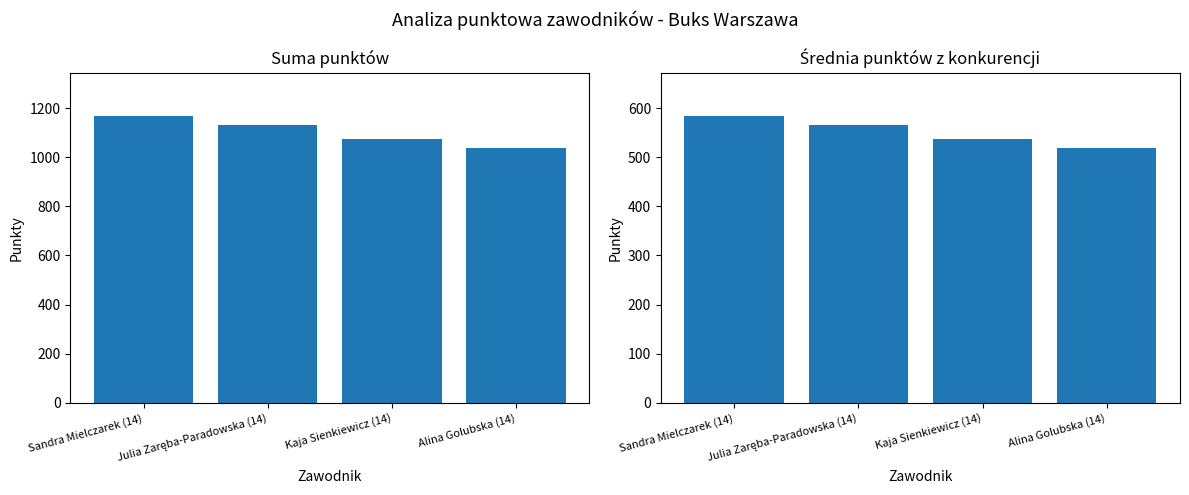

Where does the punkty series first go above 1130?

Sandra Mielczarek (14)